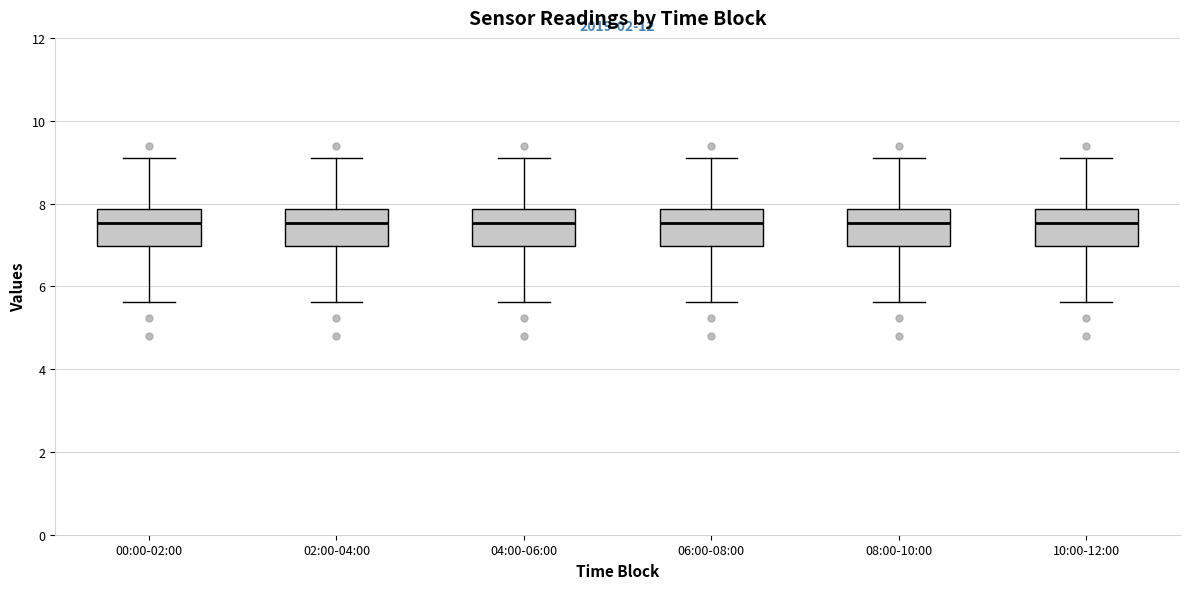

Reading left to right, read every box against the y-axis: the position of its median line, the range the box covers, and the ends of its whiskers. The values are not printed on the chart, so give them approximately, as read against the axis.

00:00-02:00: median 7.6, box 7.0 to 7.8, whiskers 5.6 to 9.2
02:00-04:00: median 7.6, box 7.0 to 7.8, whiskers 5.6 to 9.2
04:00-06:00: median 7.6, box 7.0 to 7.8, whiskers 5.6 to 9.2
06:00-08:00: median 7.6, box 7.0 to 7.8, whiskers 5.6 to 9.2
08:00-10:00: median 7.6, box 7.0 to 7.8, whiskers 5.6 to 9.2
10:00-12:00: median 7.6, box 7.0 to 7.8, whiskers 5.6 to 9.2